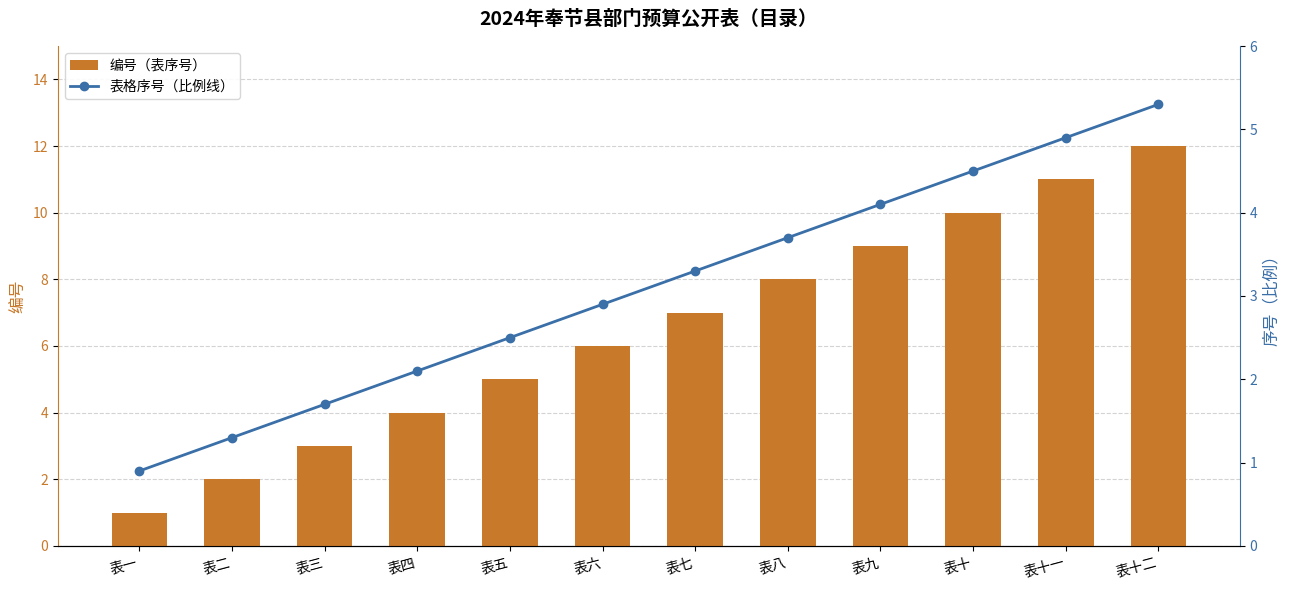

What is the average value of the 表格序号（比例线） series?

3.1